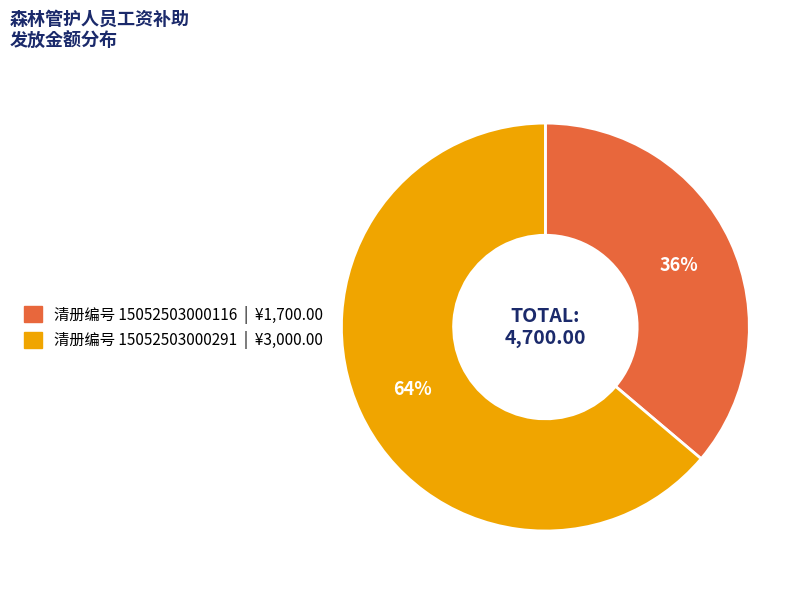

To the nearest percent, what is the average slice percentage?

50%